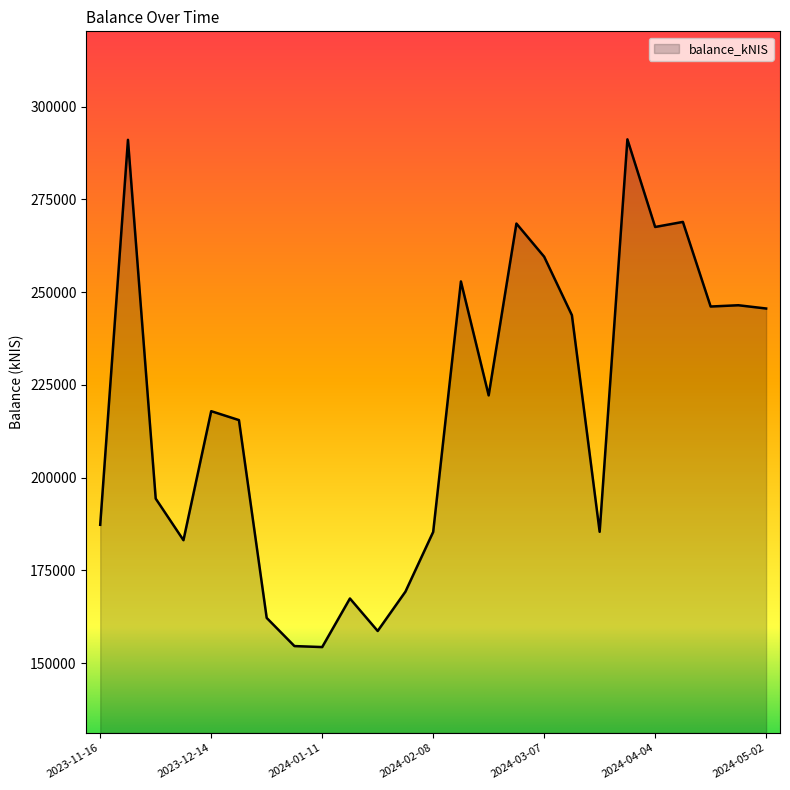

What is the smallest value displayed?

154305.6